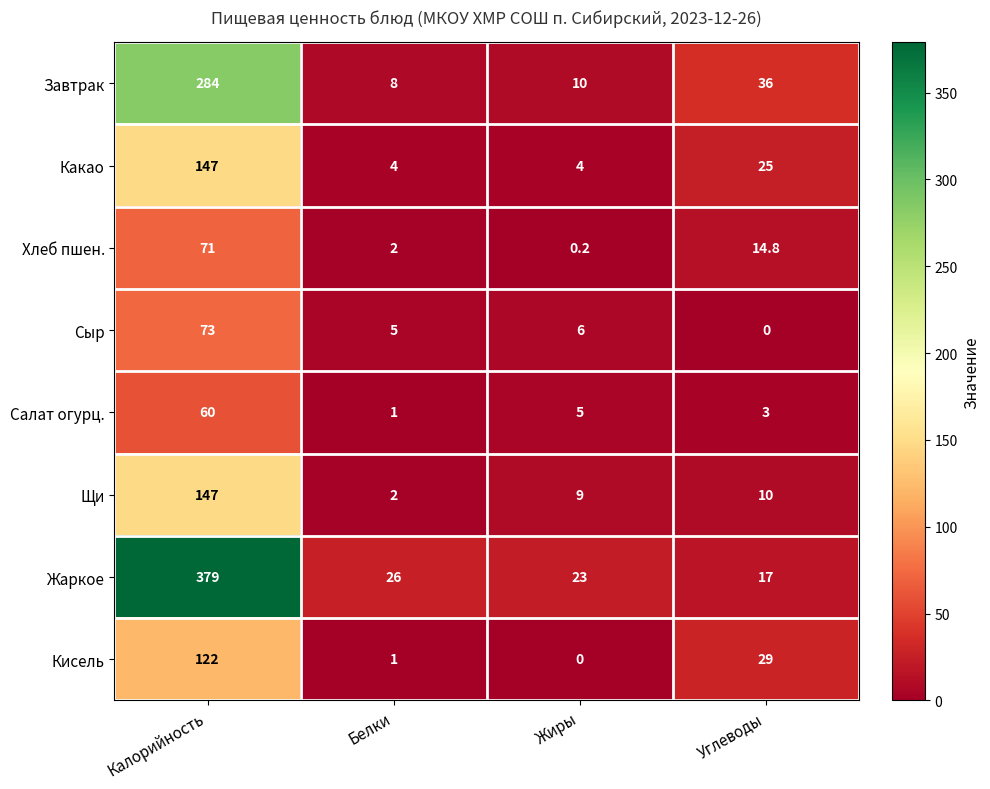

At Жиры, list the series in order from smallest to largest.

Кисель, Хлеб пшен., Какао, Салат огурц., Сыр, Щи, Завтрак, Жаркое